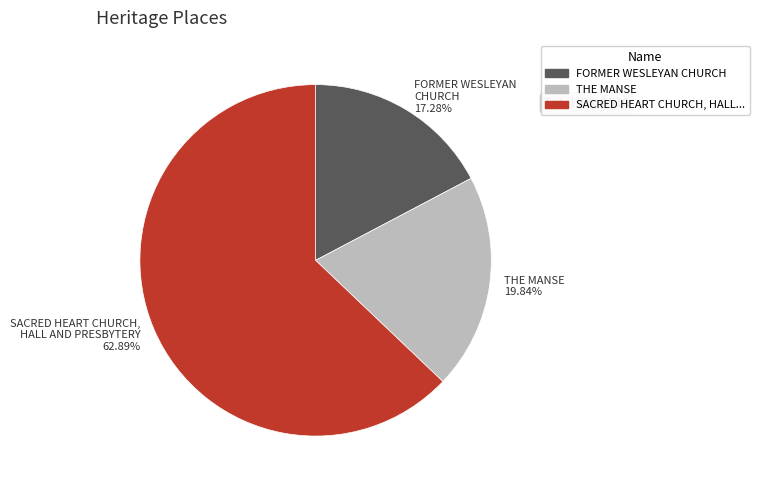

Is there any slice that represents more than half of the pie?

Yes